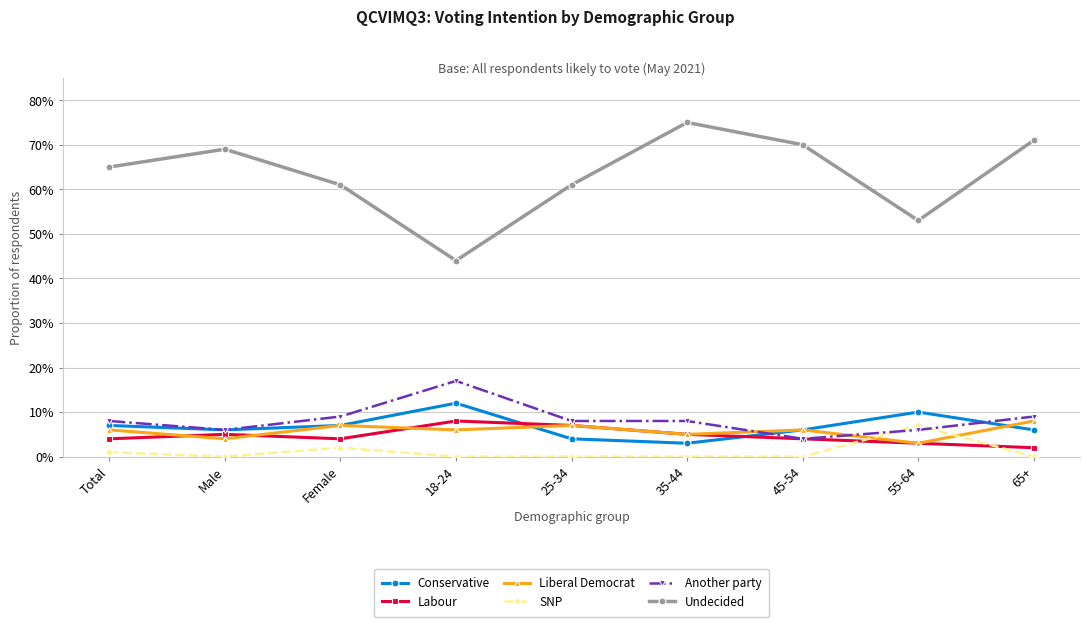

At which category does SNP reach its first local peak?

Female